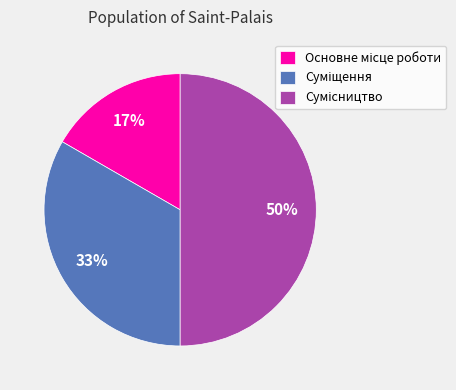

To the nearest percent, what is the average slice percentage?

33%